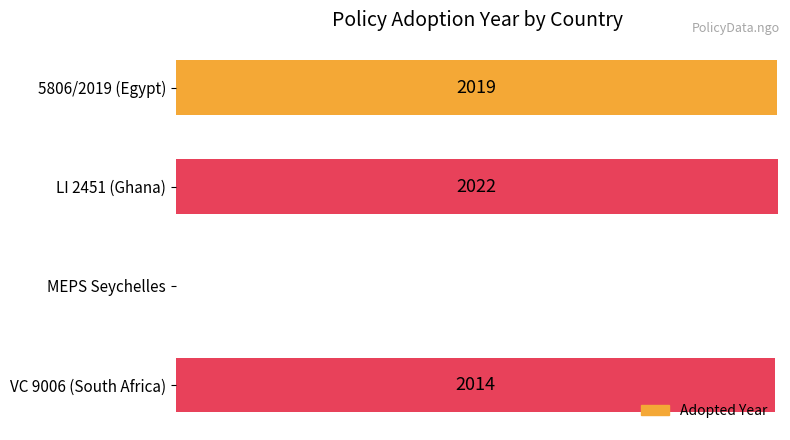

At which category does the chart reach its peak across all series?

LI 2451 (Ghana)